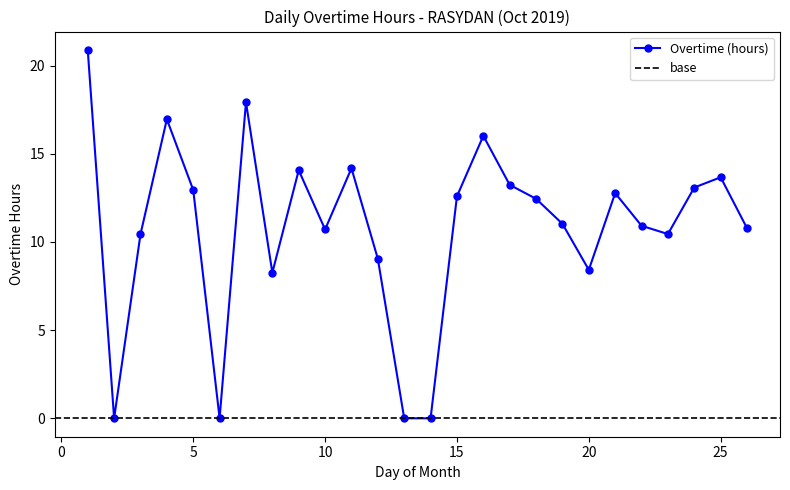

How many lines are shown in the chart?

1